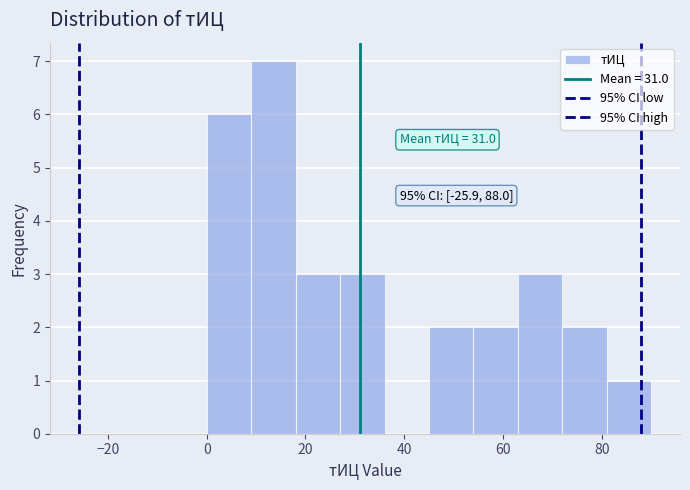

Which range on the x-axis has the tallest bar?

9 to 18